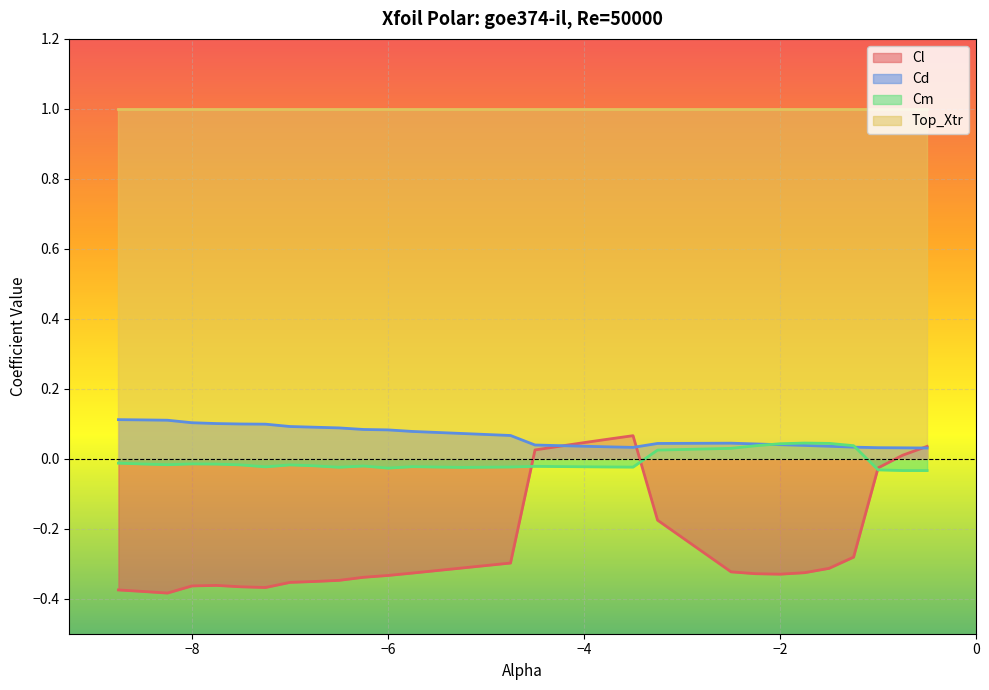

Which series has the widest spread of values?

Cl